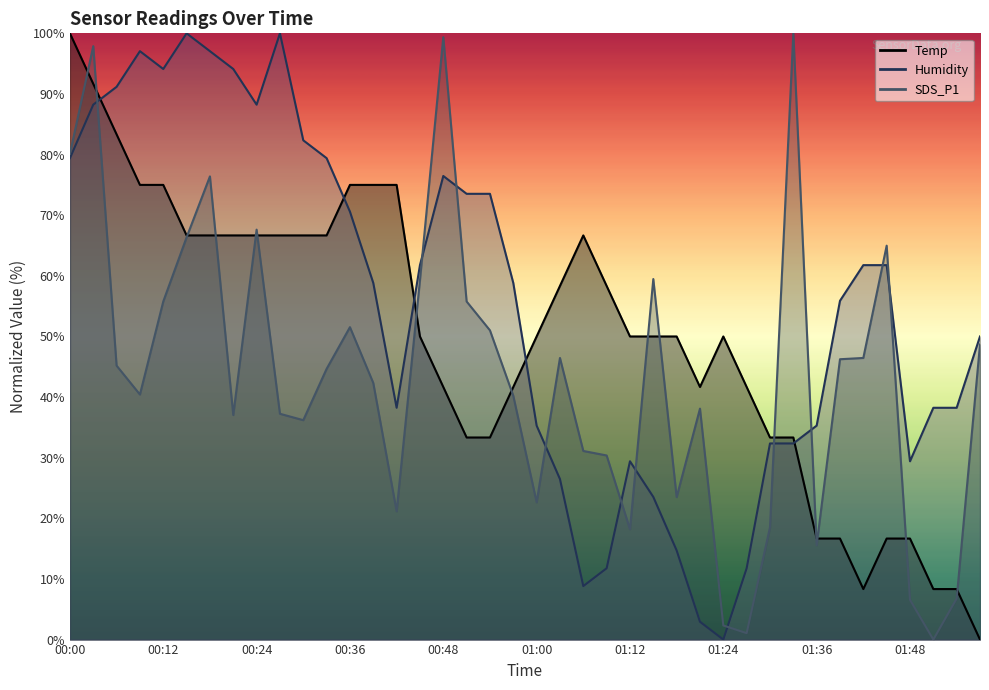

Rank the categories by Humidity value from lowest to highest.

01:24, 01:21, 01:06, 01:09, 01:27, 01:18, 01:15, 01:03, 01:12, 01:48, 01:30, 01:33, 01:00, 01:36, 00:42, 01:51, 01:54, 01:57, 01:39, 00:39, 00:57, 00:45, 01:42, 01:45, 00:36, 00:51, 00:54, 00:48, 00:00, 00:33, 00:30, 00:03, 00:24, 00:06, 00:12, 00:21, 00:09, 00:18, 00:15, 00:27